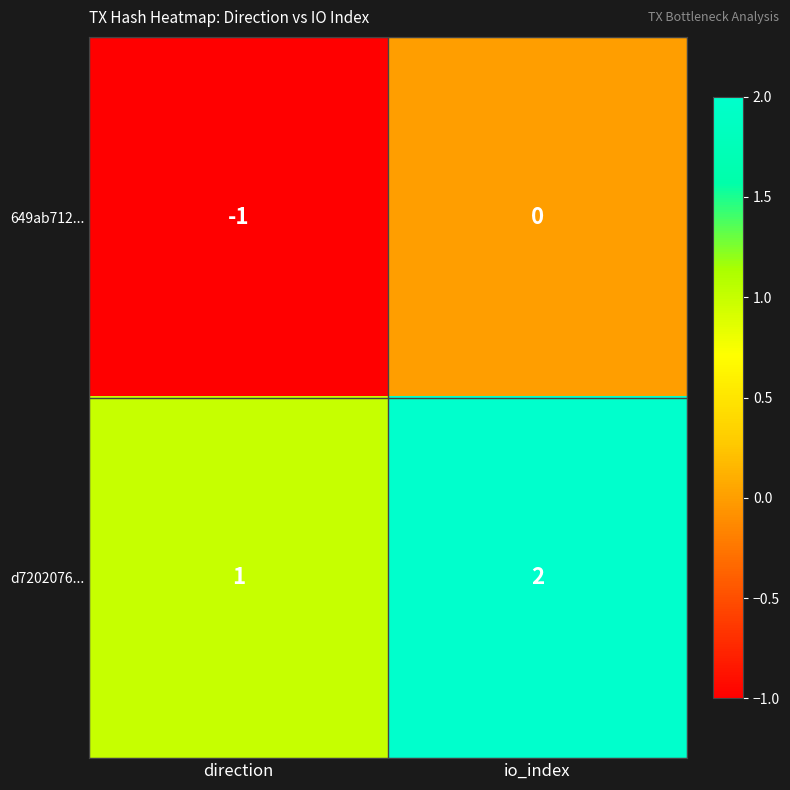

Where is 649ab712... nearest to the value 0?

io_index